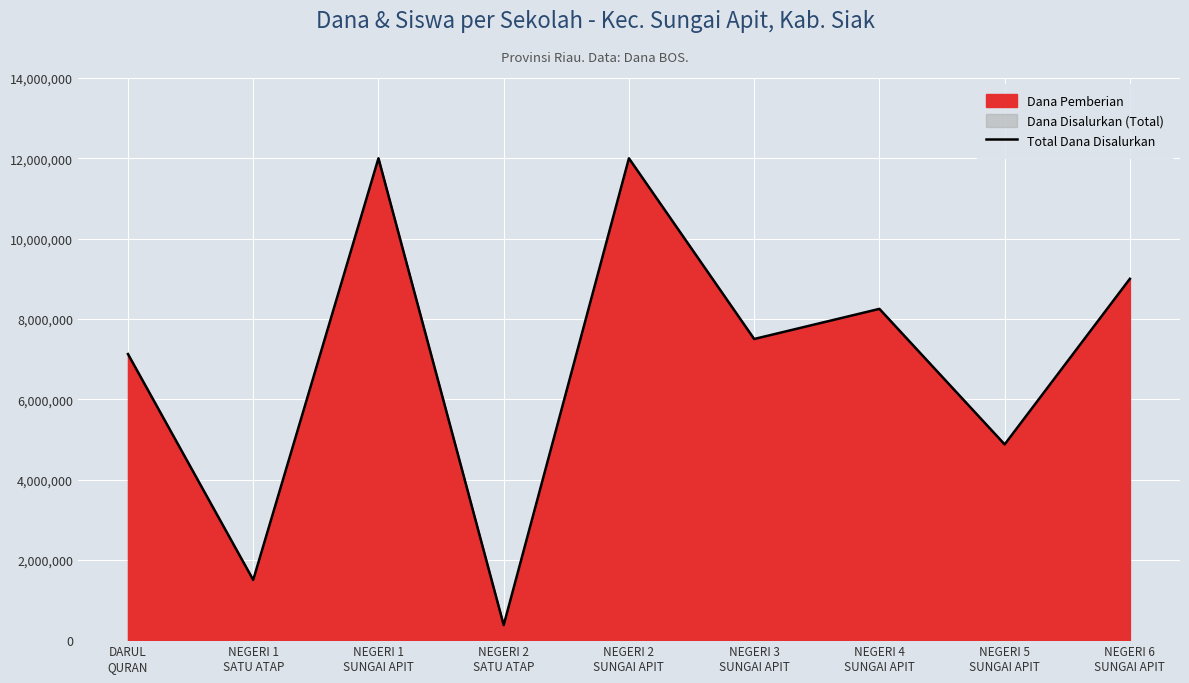

Reading left to right, transcribe all the data shown in this chart.

7125000	1500000	12000000	375000	12000000	7500000	8250000	4875000	9000000